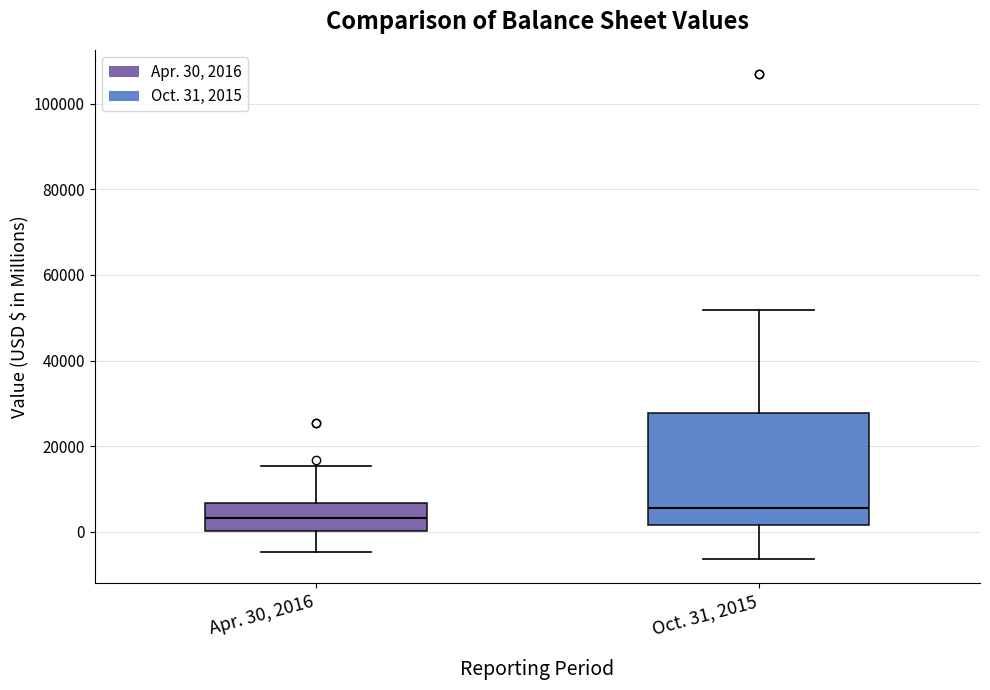

Reading left to right, read every box against the y-axis: the position of its median line, the range the box covers, and the ends of its whiskers. The values are not printed on the chart, so give them approximately, as read against the axis.

Apr. 30, 2016: median 4000, box 0 to 6000, whiskers -4000 to 16000
Oct. 31, 2015: median 6000, box 2000 to 28000, whiskers -6000 to 52000